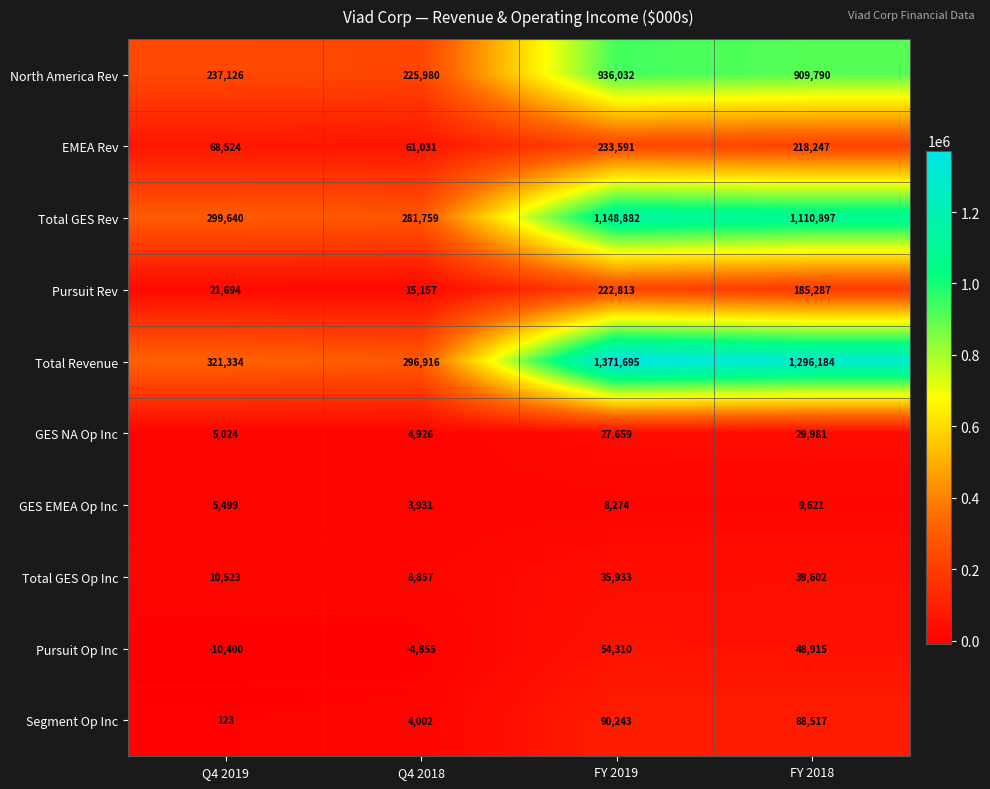

What is the maximum value shown in the chart?

1371695